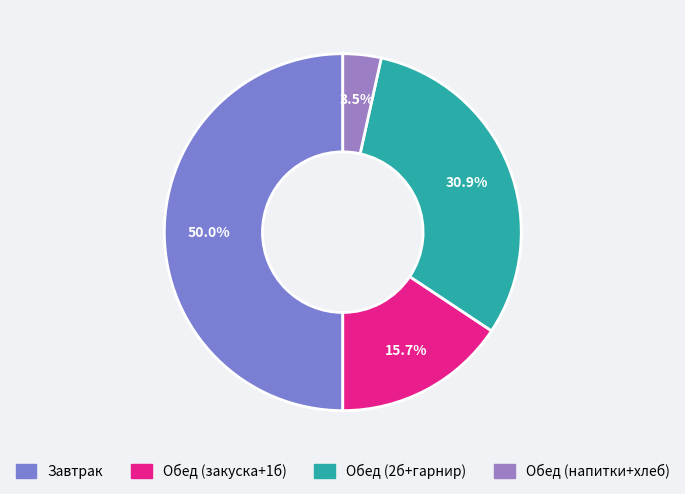

Count the number of slices in the pie.

4